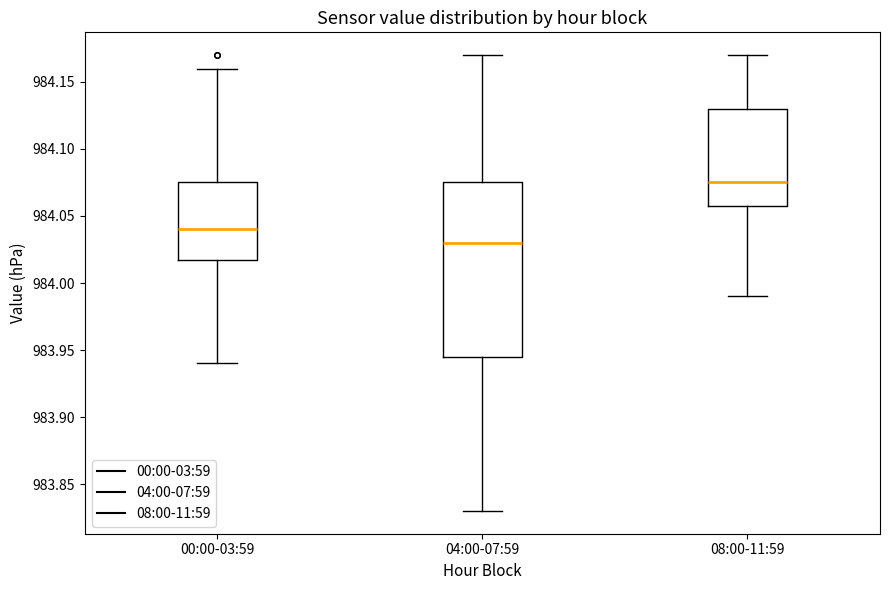

Reading left to right, read every box against the y-axis: the position of its median line, the range the box covers, and the ends of its whiskers. The values are not printed on the chart, so give them approximately, as read against the axis.

00:00-03:59: median 984.040, box 984.020 to 984.075, whiskers 983.940 to 984.160
04:00-07:59: median 984.030, box 983.945 to 984.075, whiskers 983.830 to 984.170
08:00-11:59: median 984.075, box 984.060 to 984.130, whiskers 983.990 to 984.170